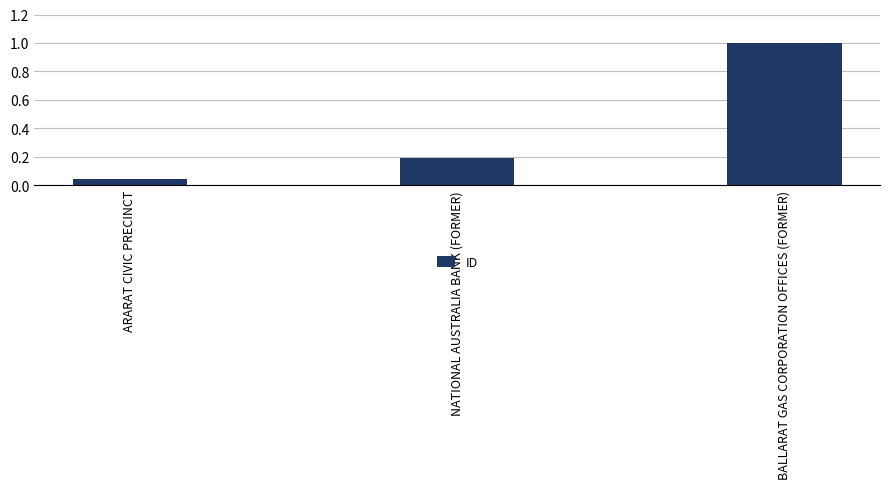

List the labels in order of value, largest first.

BALLARAT GAS CORPORATION OFFICES (FORMER), NATIONAL AUSTRALIA BANK (FORMER), ARARAT CIVIC PRECINCT